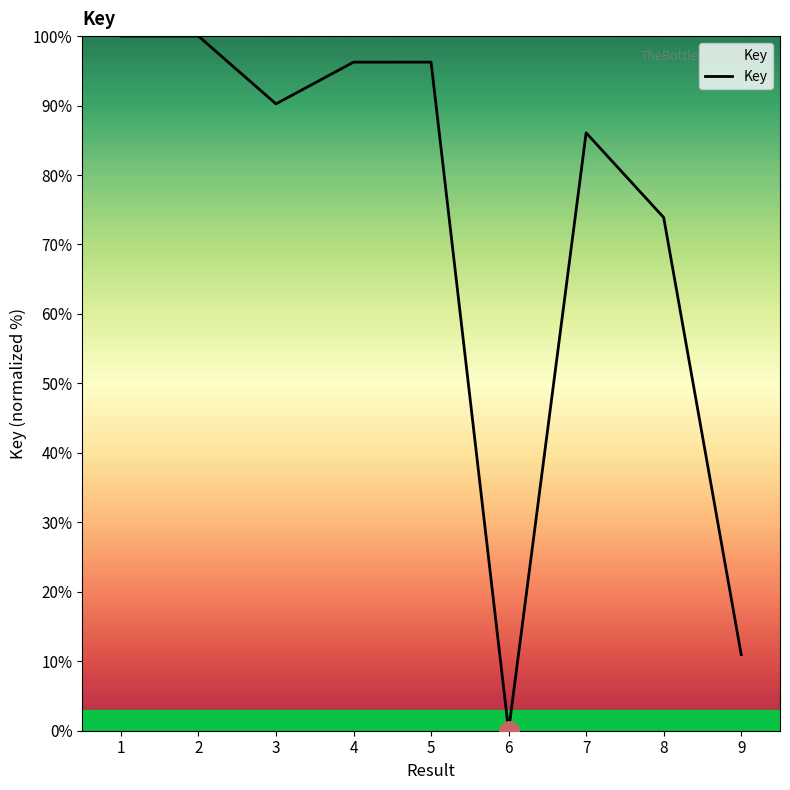

What is the change in value from 1 to 7?

-13.9